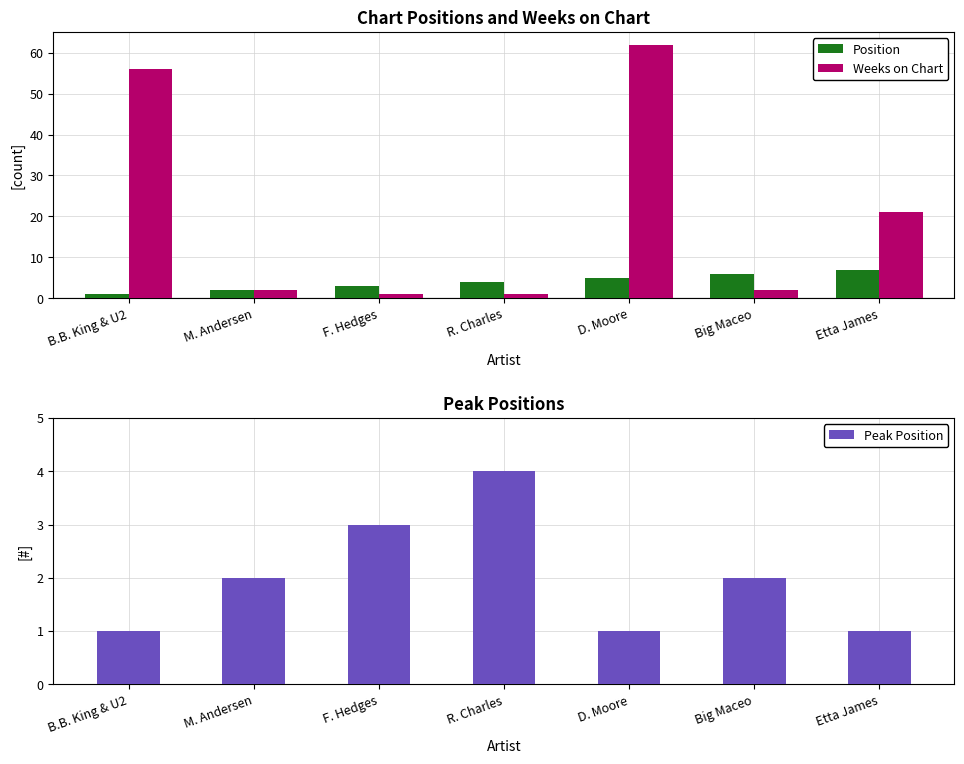

What are all the series names shown in the legend?

Position, Weeks on Chart, Peak Position